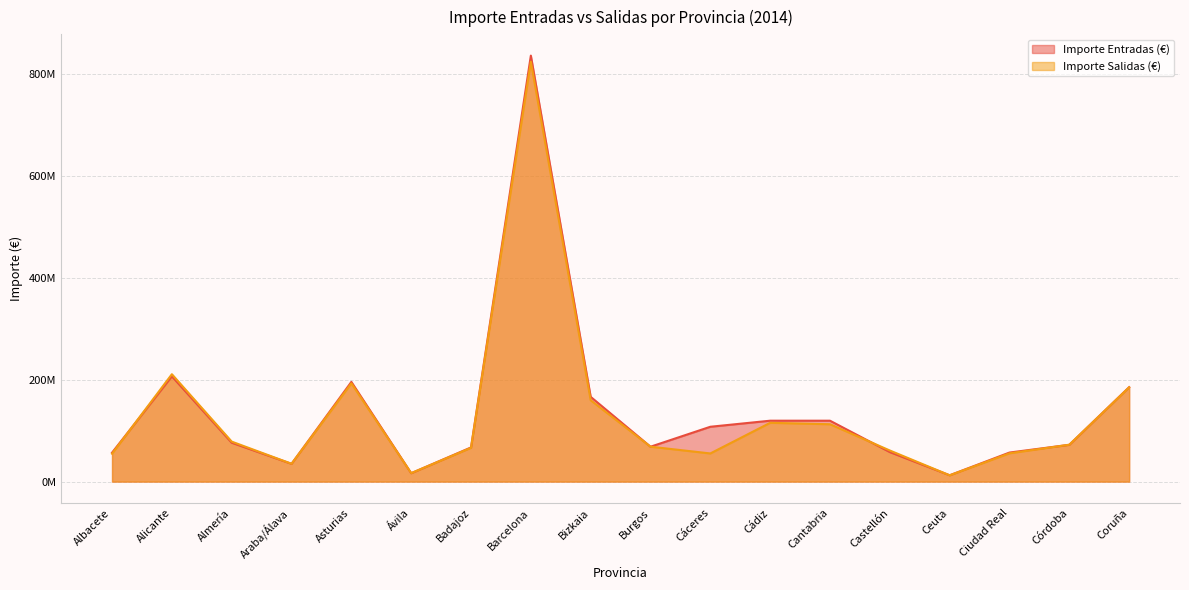

Where is the first local minimum for Importe Entradas (€)?

Araba/Álava